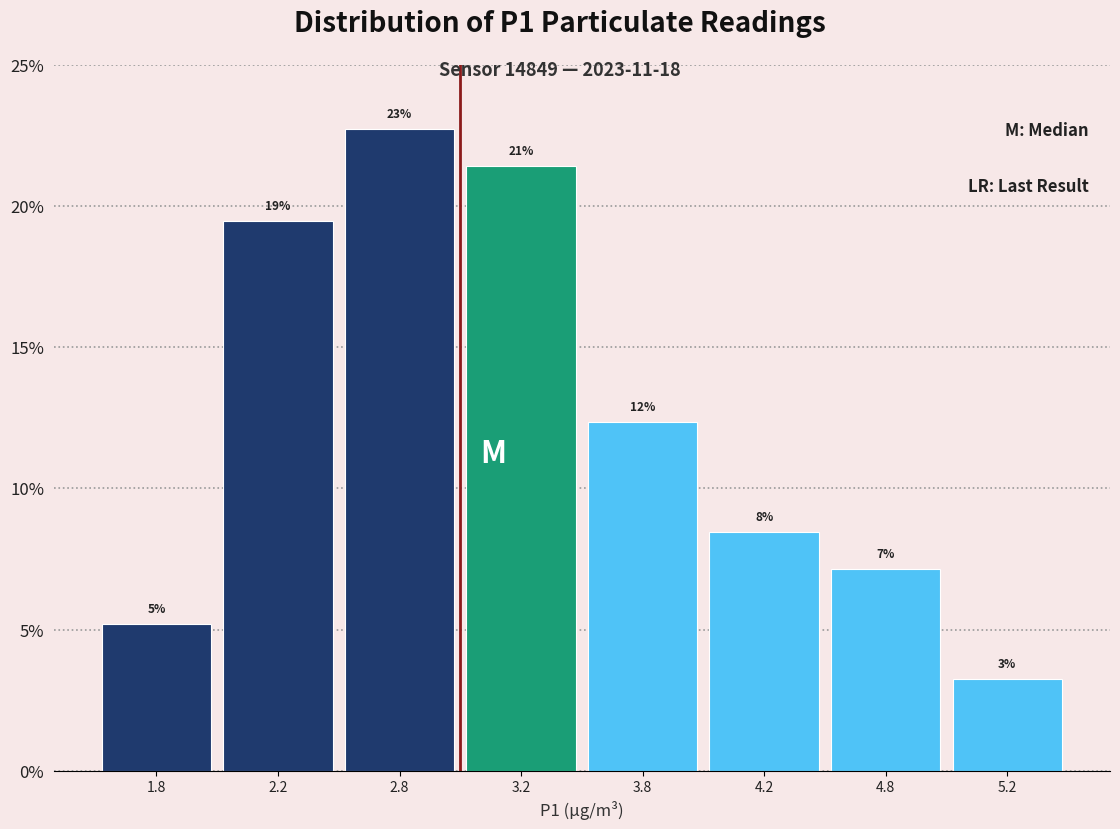

Does the chart contain any negative values?

No